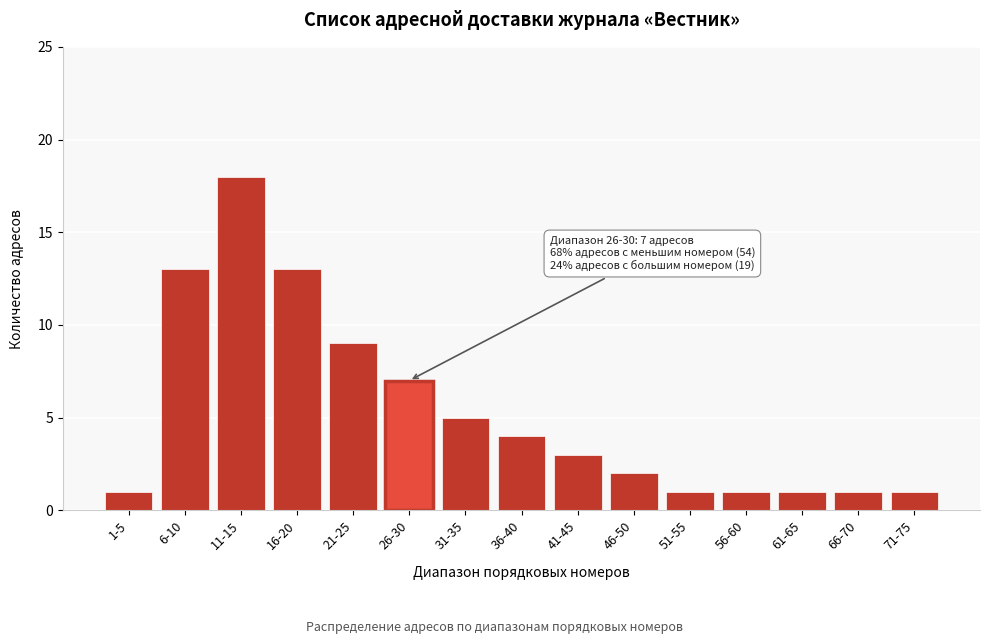

Reading left to right, extract all data points from this chart.

1	13	18	13	9	7	5	4	3	2	1	1	1	1	1